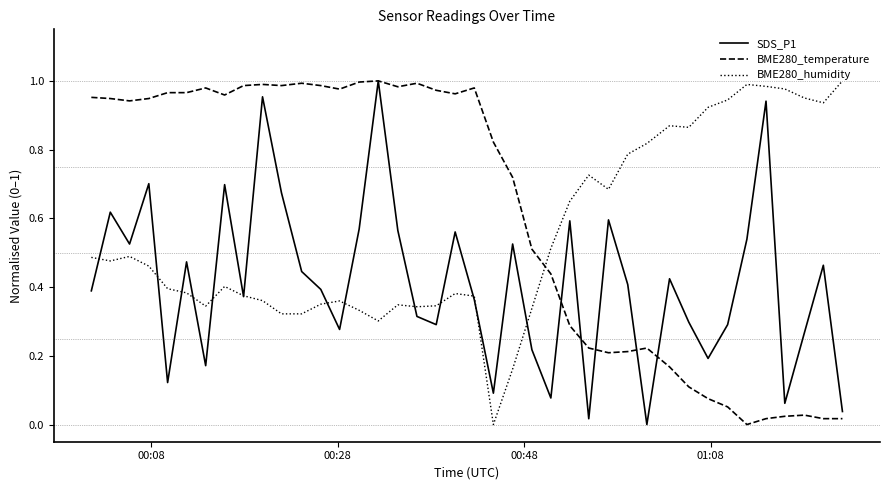

Rank the series by their average value, from highest to lowest.

BME280_temperature, BME280_humidity, SDS_P1